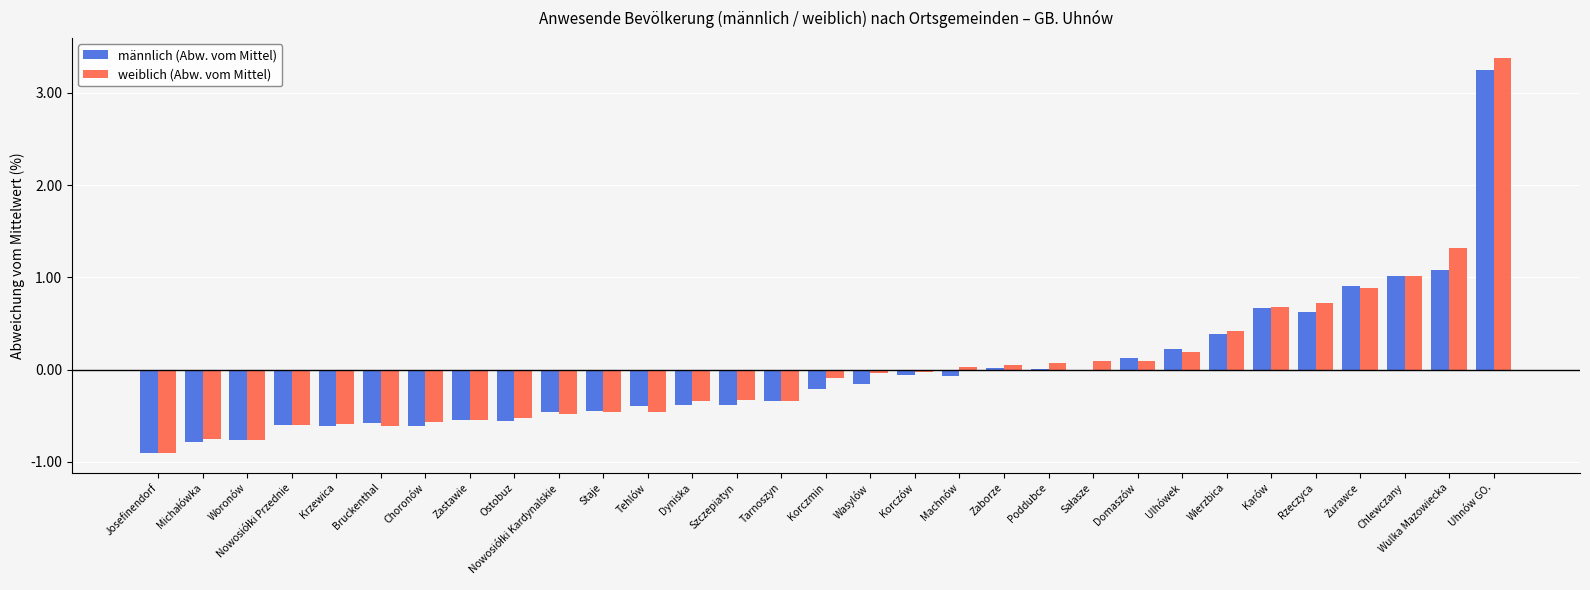

Is it true that männlich (Abw. vom Mittel) equals -0.6 at Ostobuz?

True